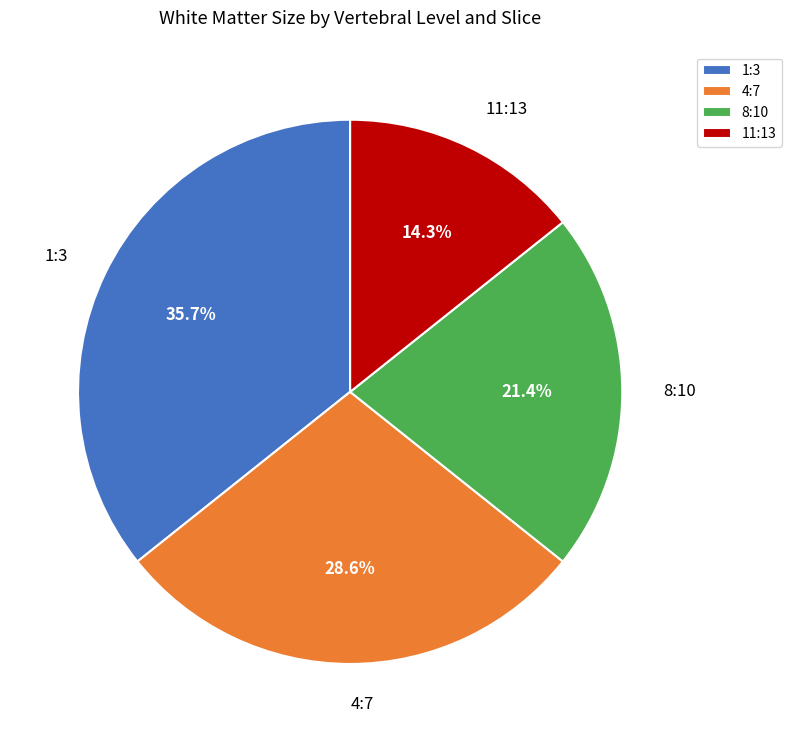

To the nearest percent, what is the average slice percentage?

25%